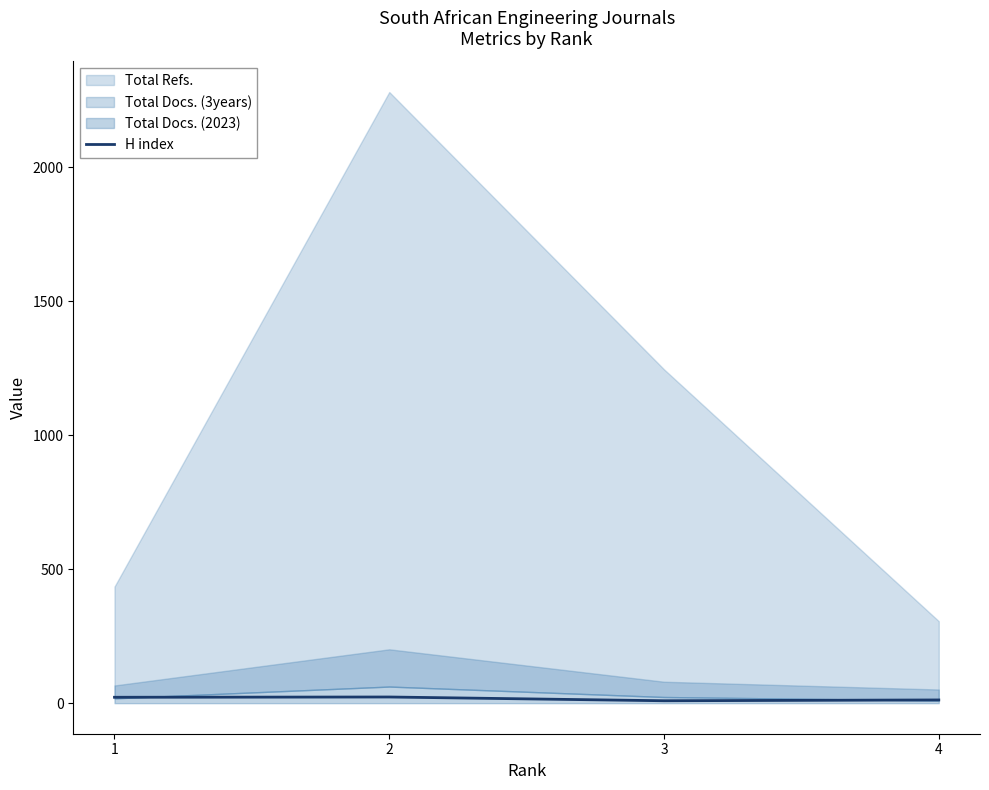

Is it true that the value at 4 is 16?

False